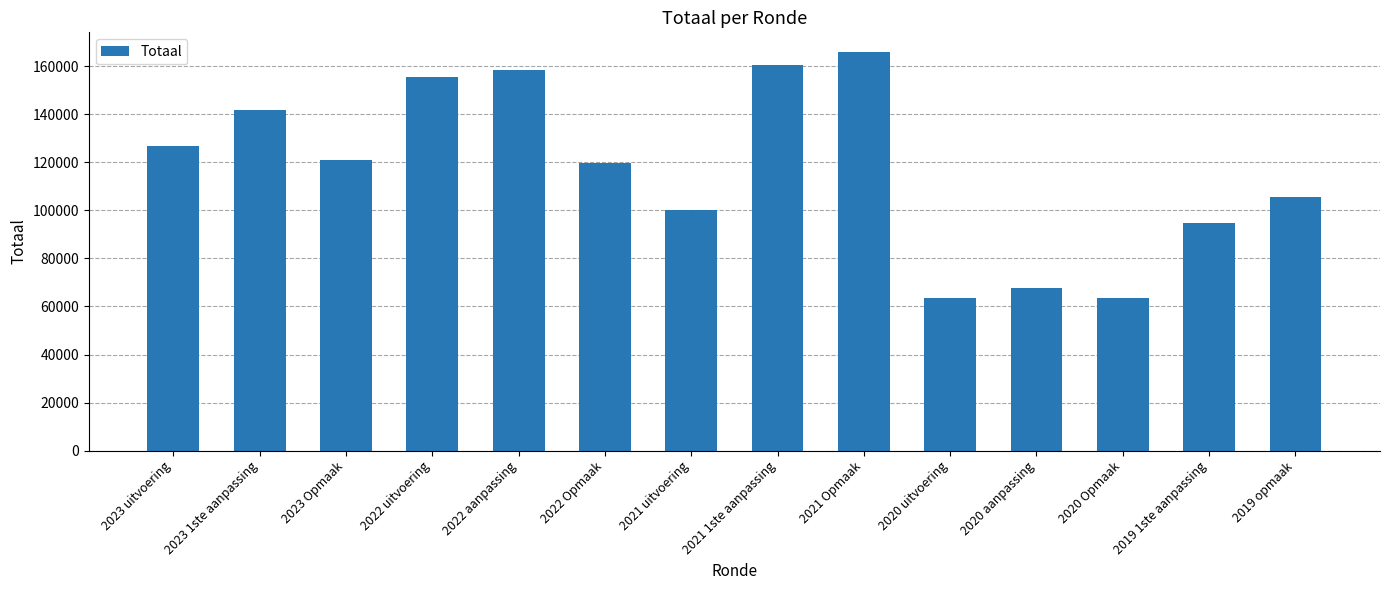

Read the value at 2020 Opmaak, to the nearest 10.

63660